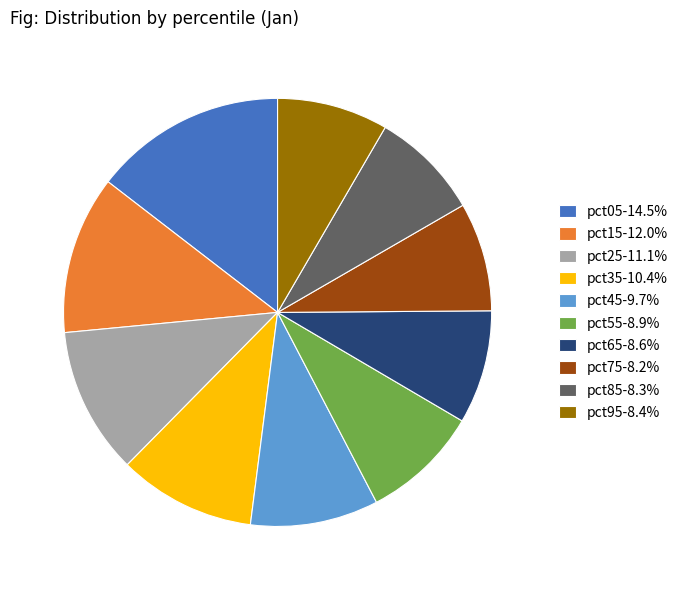

Do pct65-8.6% and pct55-8.9% together represent more than half of the pie?

No